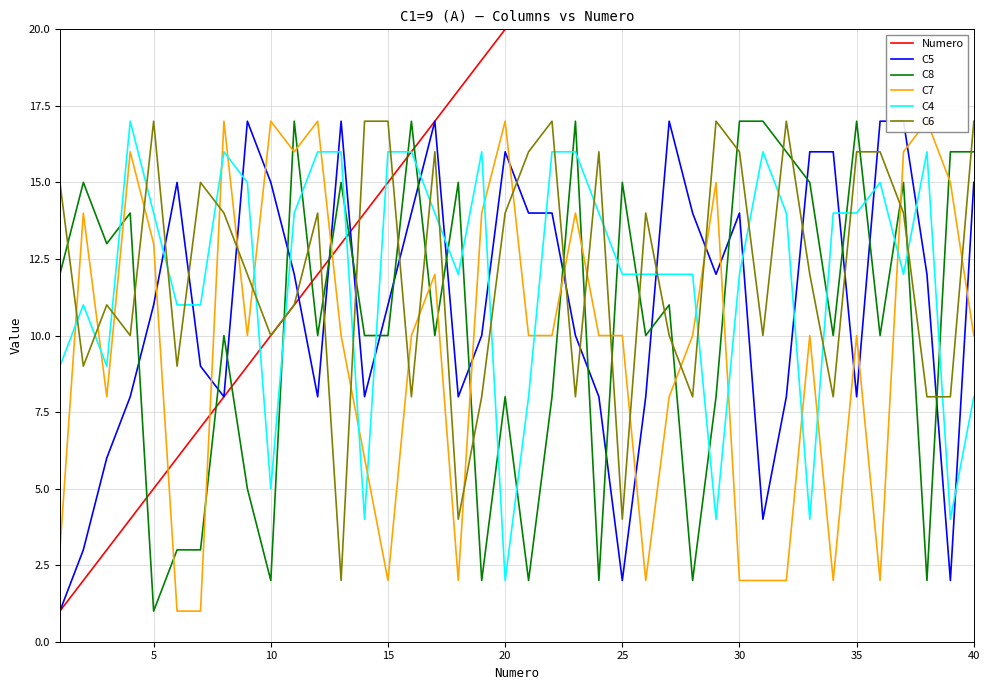

The value of Numero at 25 is 10. True or false?

False